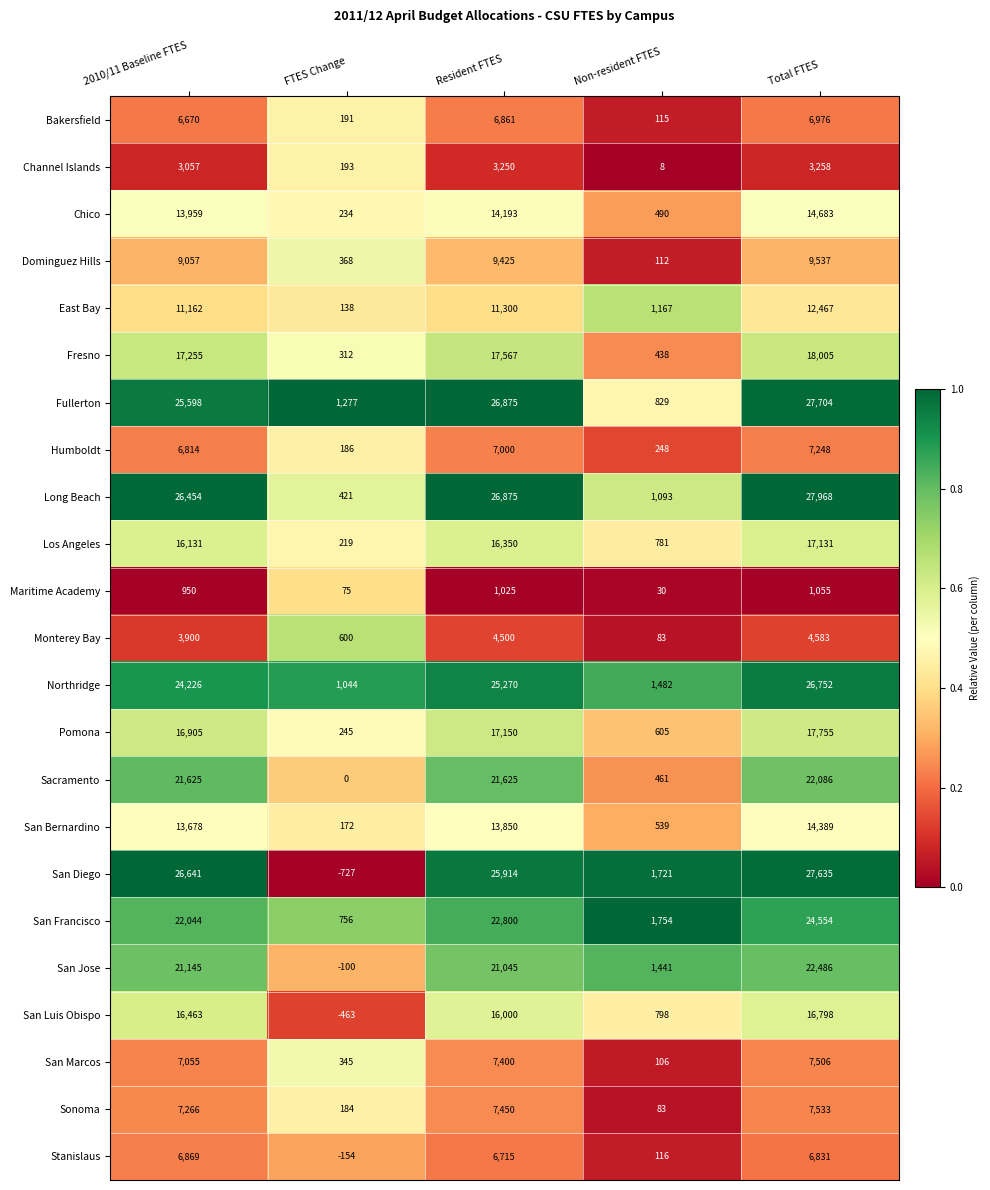

Rank the series by their maximum value, from highest to lowest.

Long Beach, Fullerton, San Diego, Northridge, San Francisco, San Jose, Sacramento, Fresno, Pomona, Los Angeles, San Luis Obispo, Chico, San Bernardino, East Bay, Dominguez Hills, Sonoma, San Marcos, Humboldt, Bakersfield, Stanislaus, Monterey Bay, Channel Islands, Maritime Academy